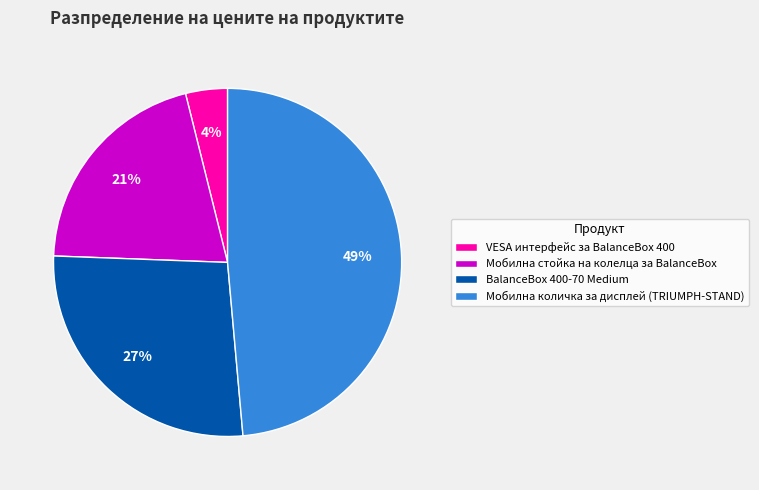

Combined, do Мобилна количка за дисплей (TRIUMPH-STAND) and VESA интерфейс за BalanceBox 400 account for over 50%?

Yes